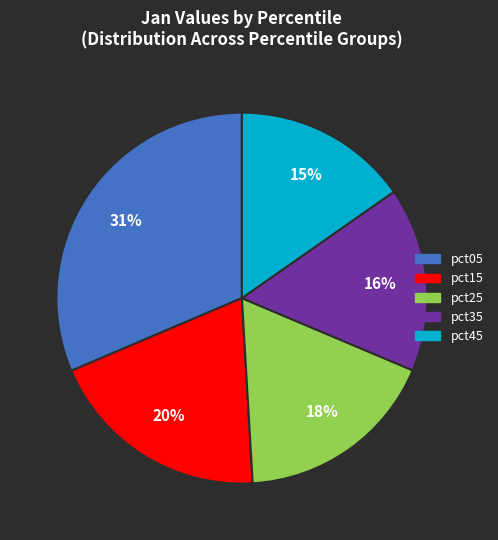

Combined, do pct05 and pct45 account for over 50%?

No